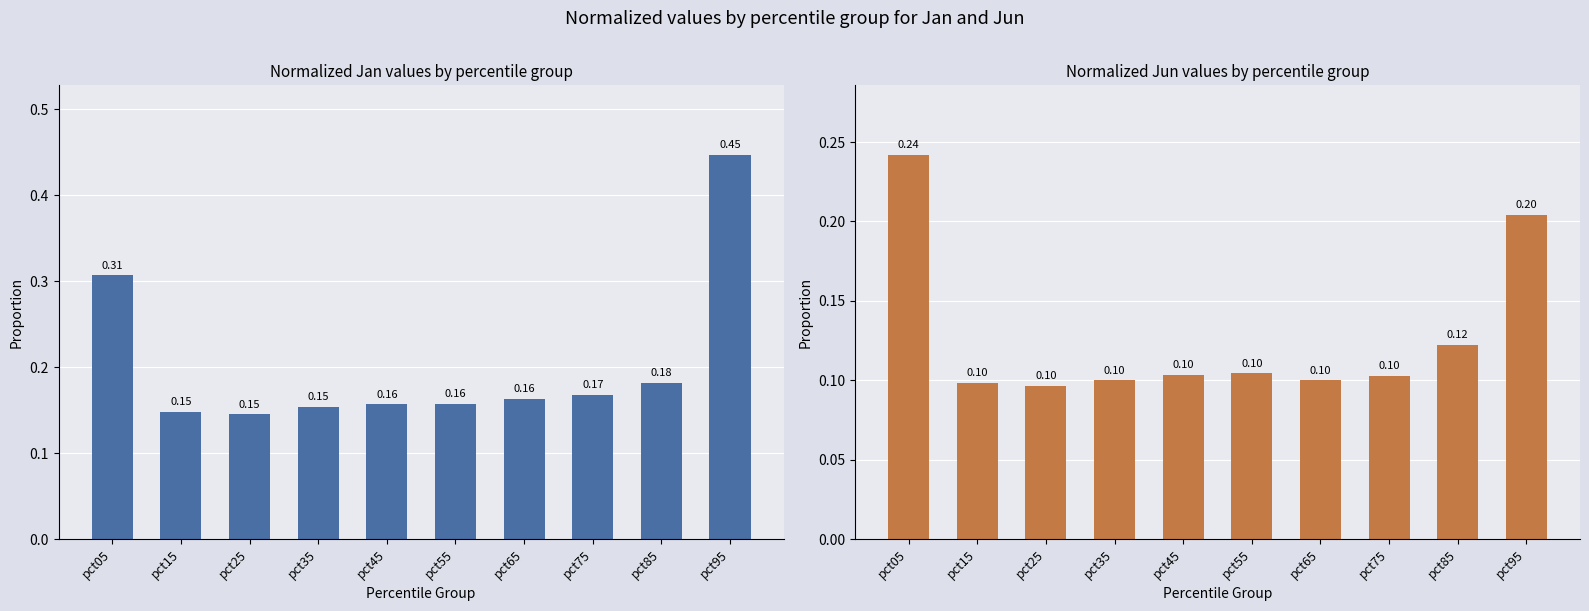

The Jun series shows 0.1 at pct15. True or false?

False